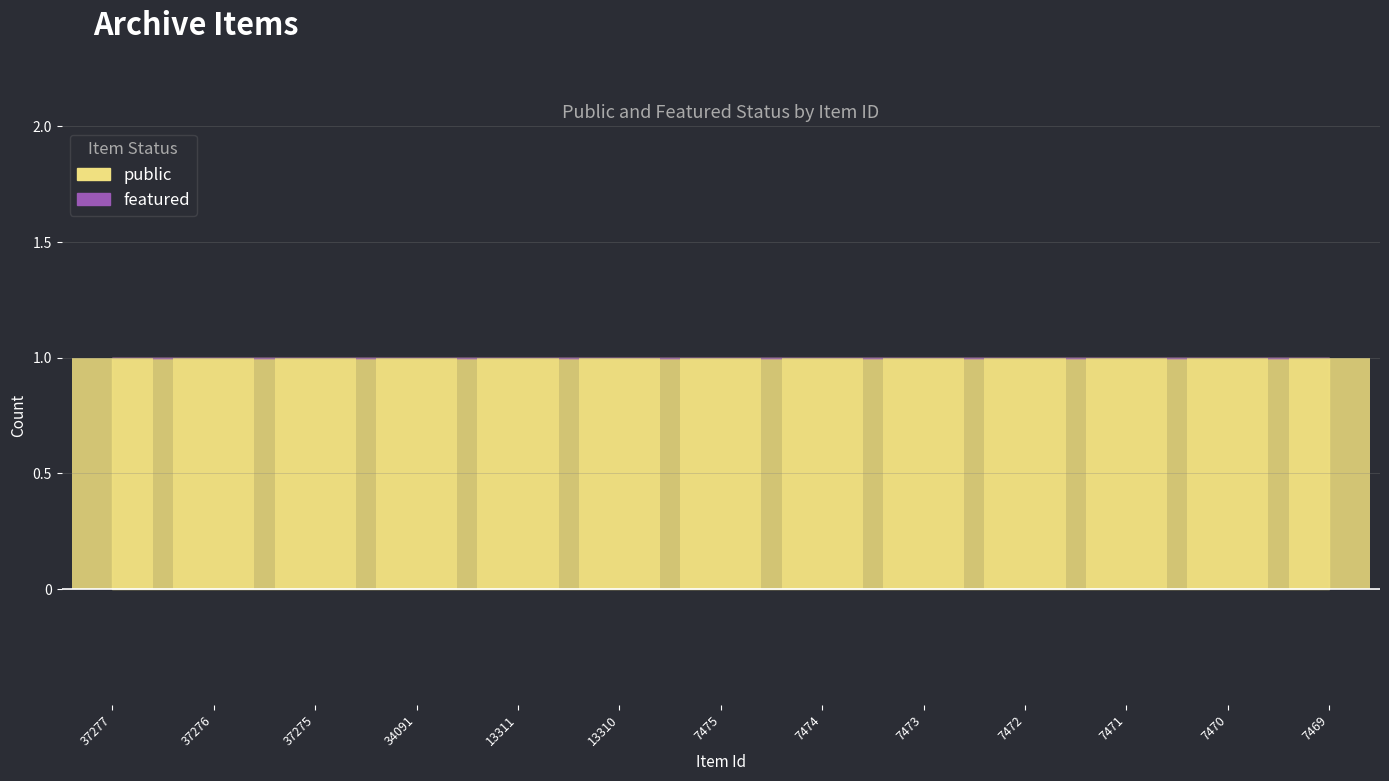

Which series changed the most between 37275 and 34091?

public